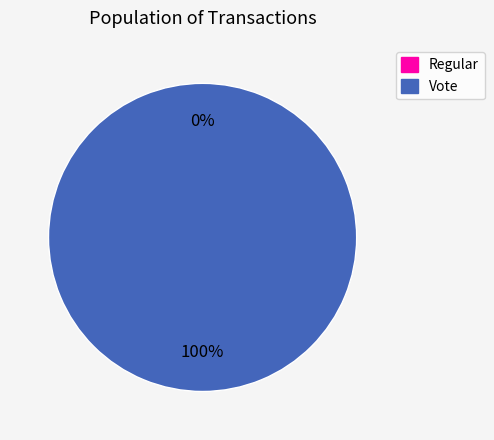

What portion of the pie excludes Regular?

100.0%